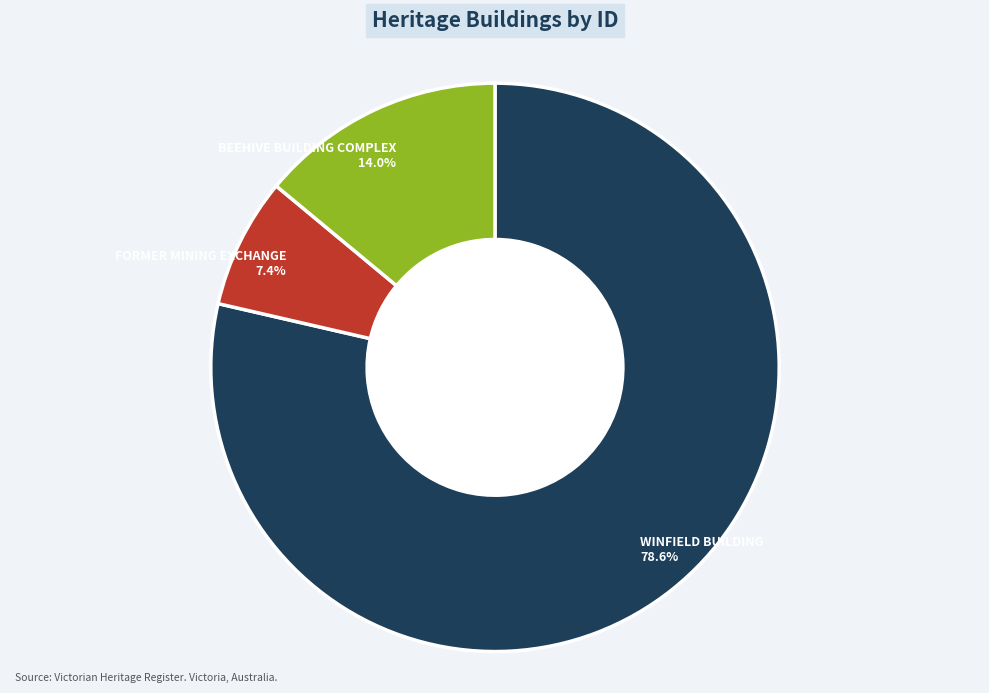

Which category accounts for the majority?

WINFIELD BUILDING